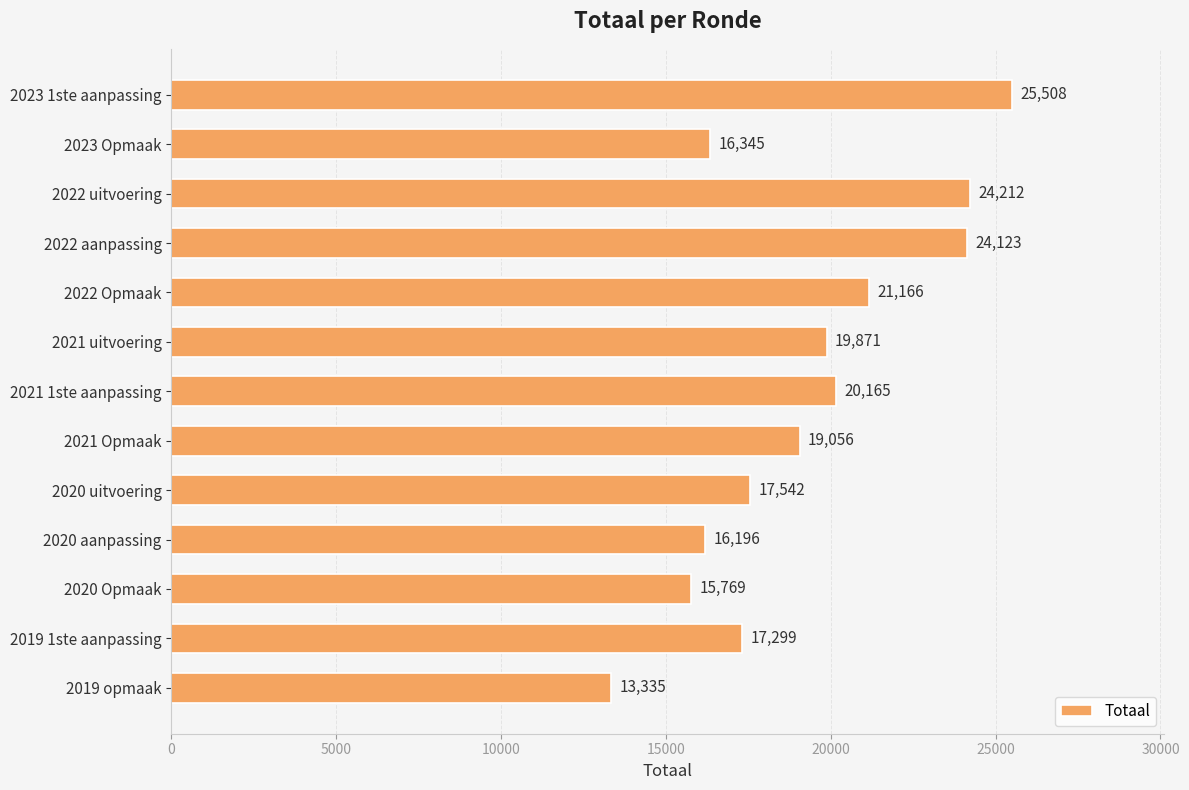

What is the difference between the maximum and minimum values?

12173